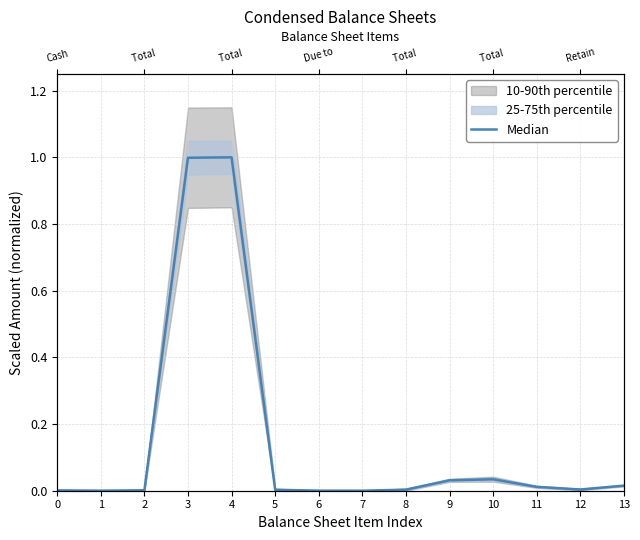

What is the greatest value displayed?

1.0